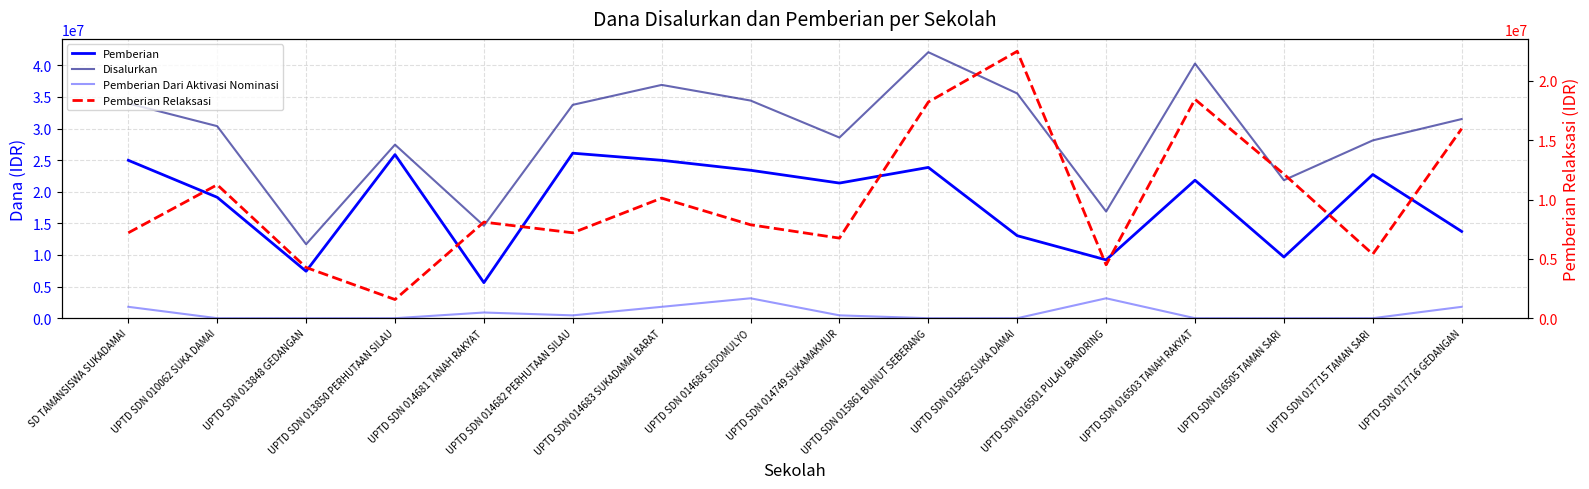

Where is Pemberian Relaksasi nearest to the value 12037500?

UPTD SDN 016505 TAMAN SARI